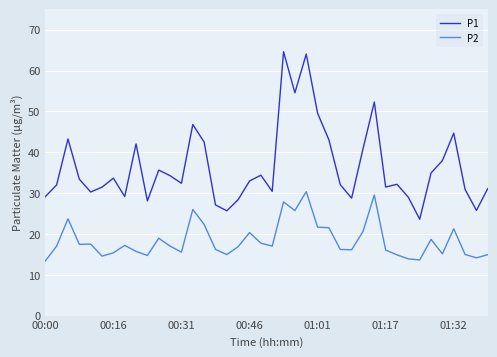

True or false: P1 has more than 1 interior local peaks.

True